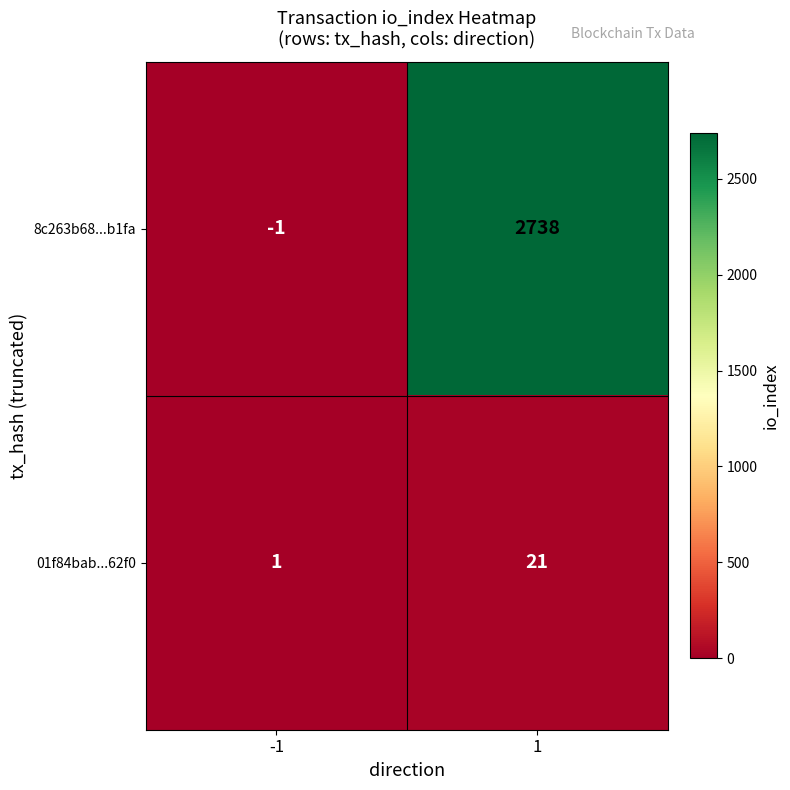

Which series has the widest spread of values?

8c263b68...b1fa